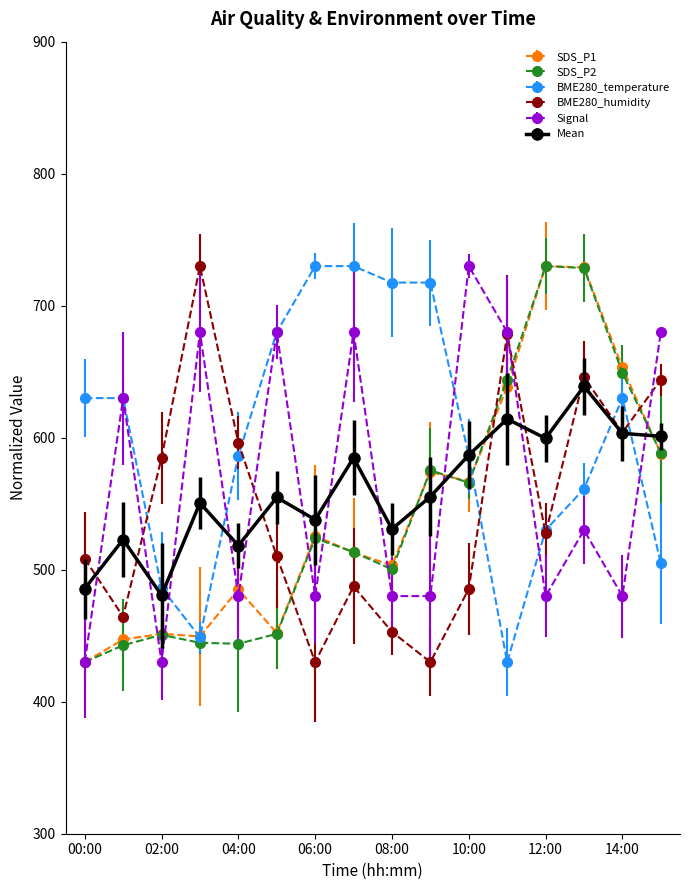

At how many categories does at least one series exceed 696?

8